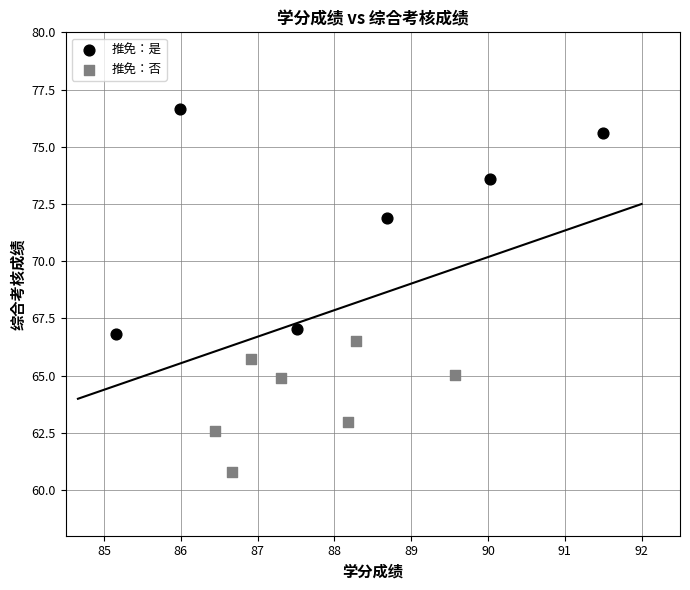

Which series contains the highest Y value?

推免：是